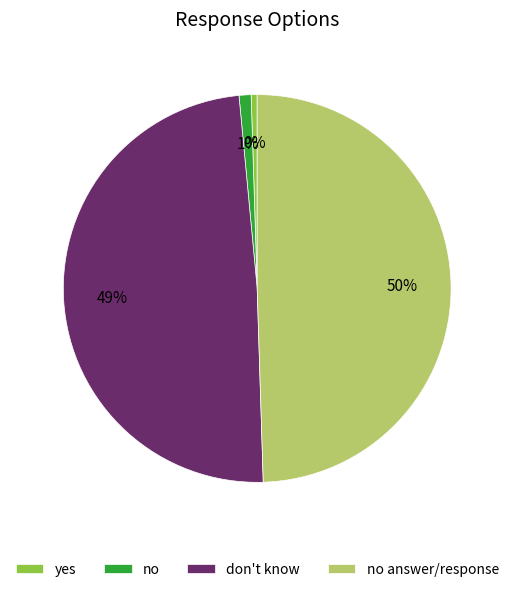

Rank the categories by value from lowest to highest.

yes, no, don't know, no answer/response